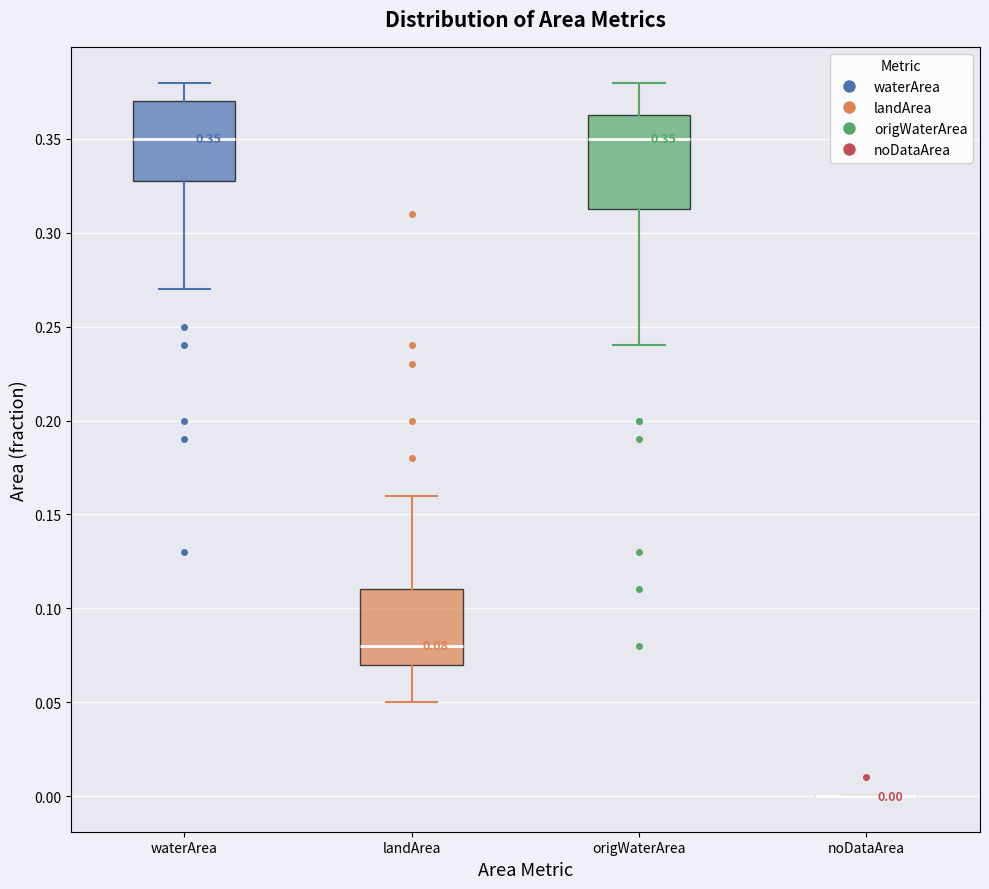

Which box is the tallest, from its lower edge to its upper edge?

origWaterArea